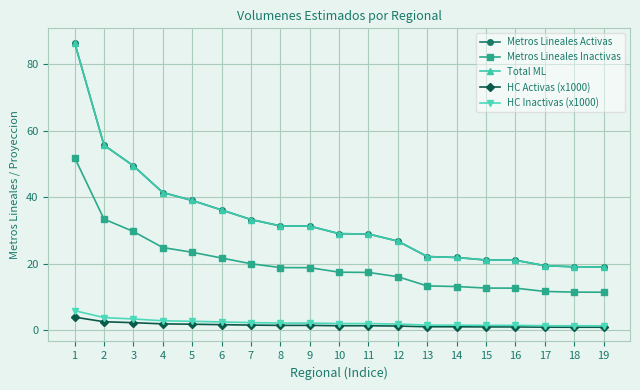

Which series has the largest total across all categories?

Metros Lineales Activas